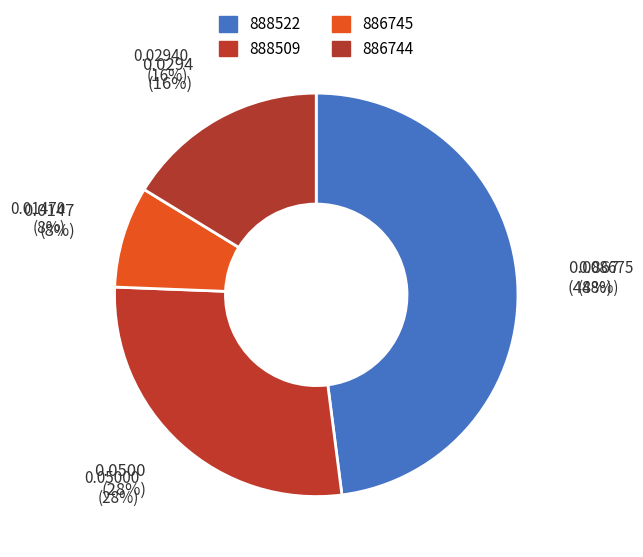

Does 888522 represent more than half of the total?

No